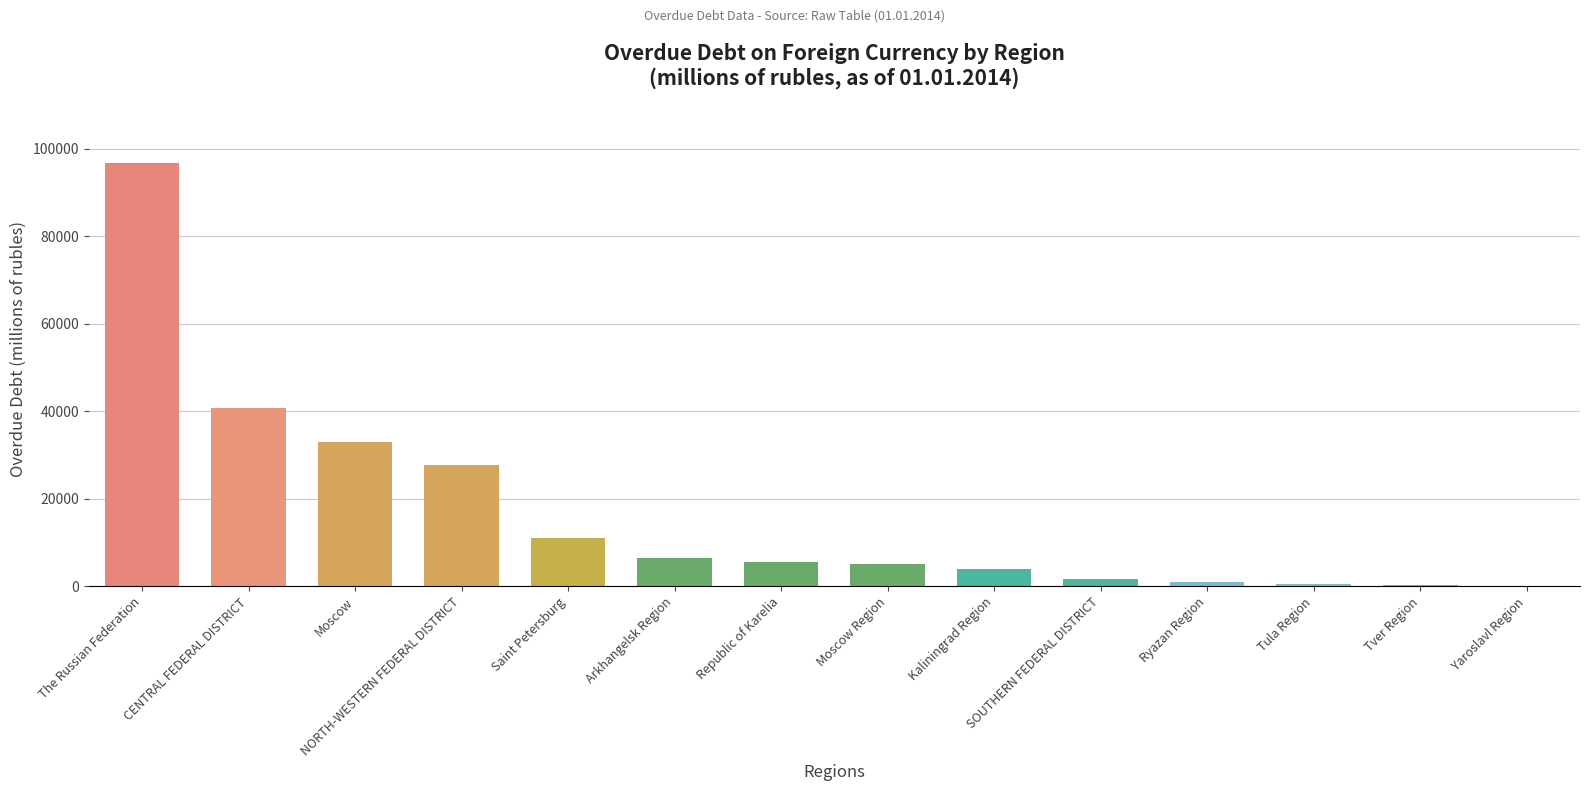

Which has a higher value, Saint Petersburg or Moscow Region?

Saint Petersburg